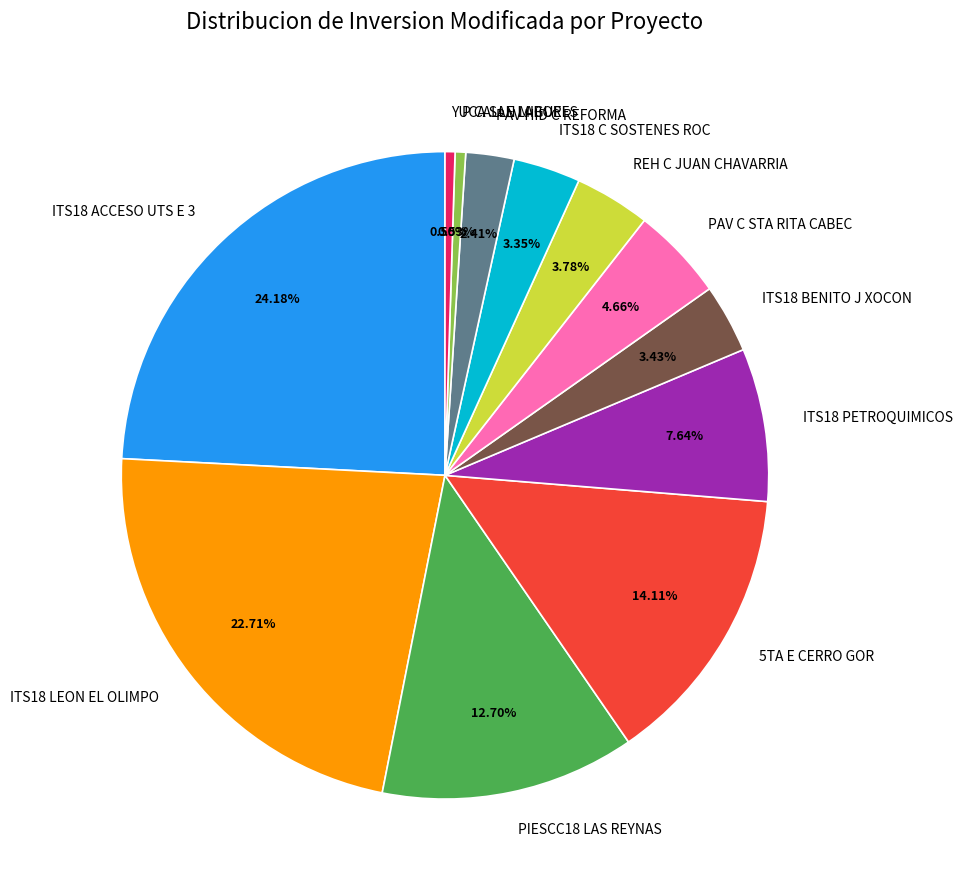

Is there any slice that represents more than half of the pie?

No